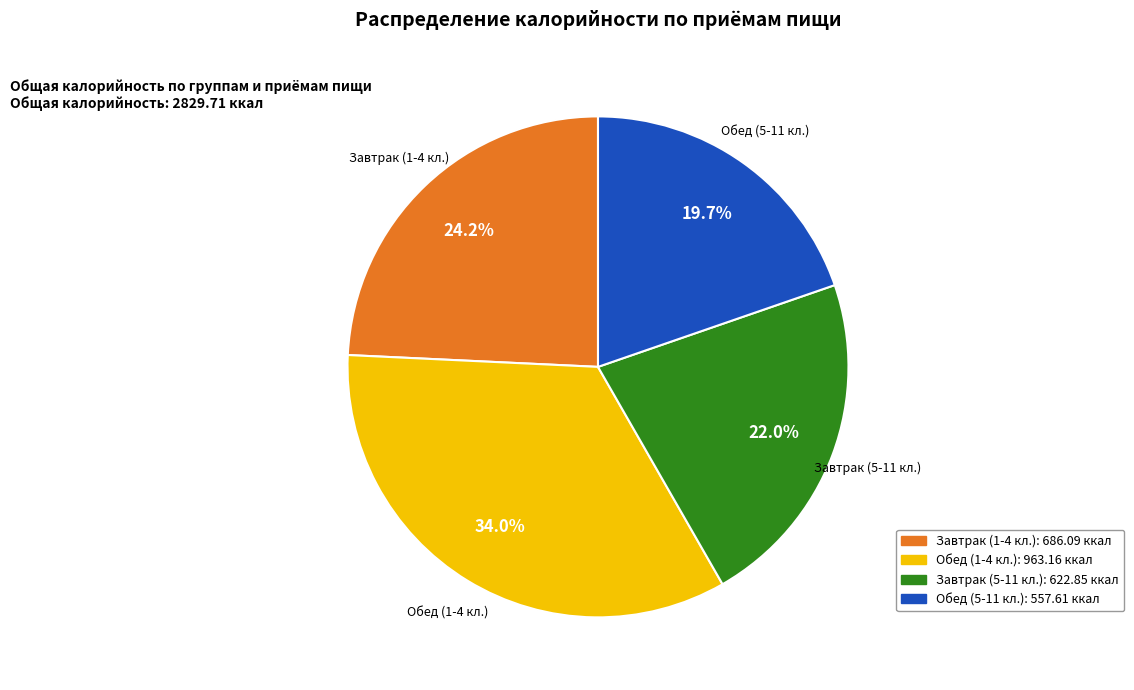

How many slices are in this pie chart?

4